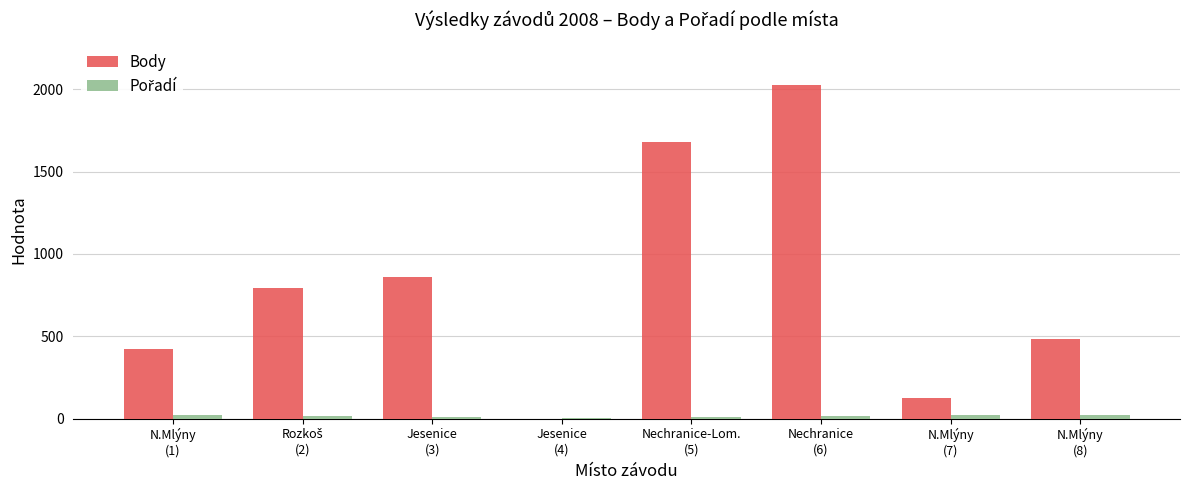

Which series has the largest total across all categories?

Body